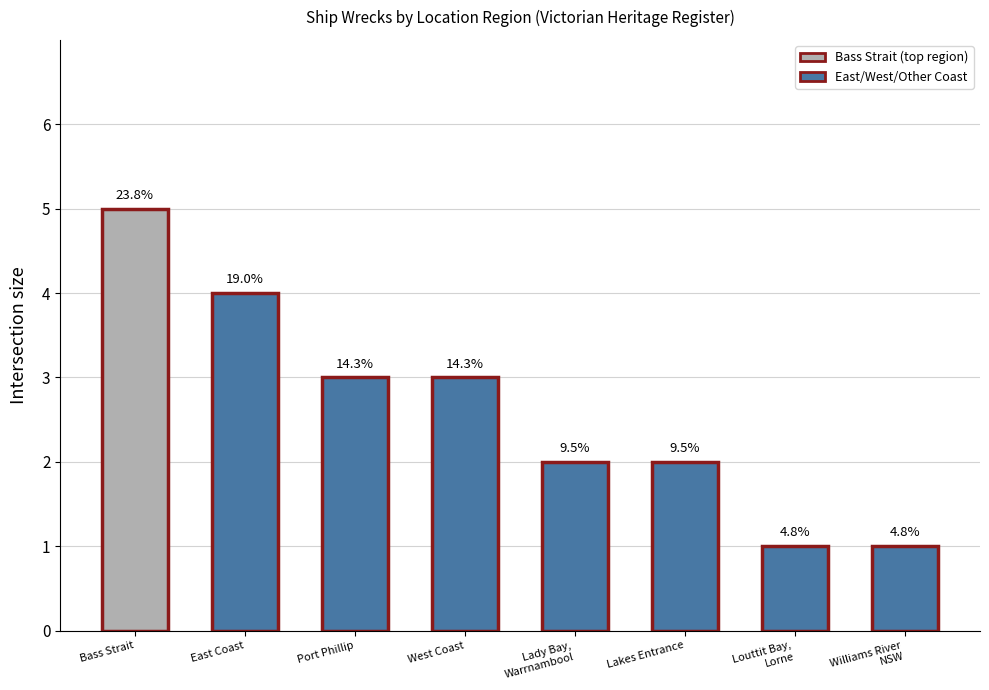

How many bars are there in total?

8